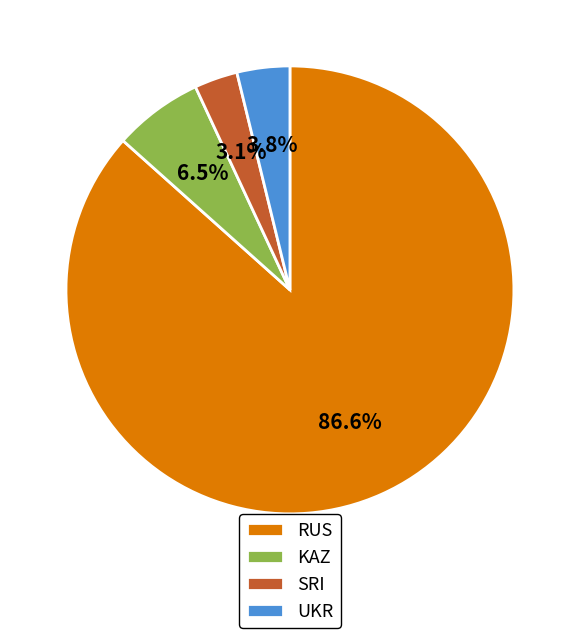

Rank the categories by value from lowest to highest.

SRI, UKR, KAZ, RUS